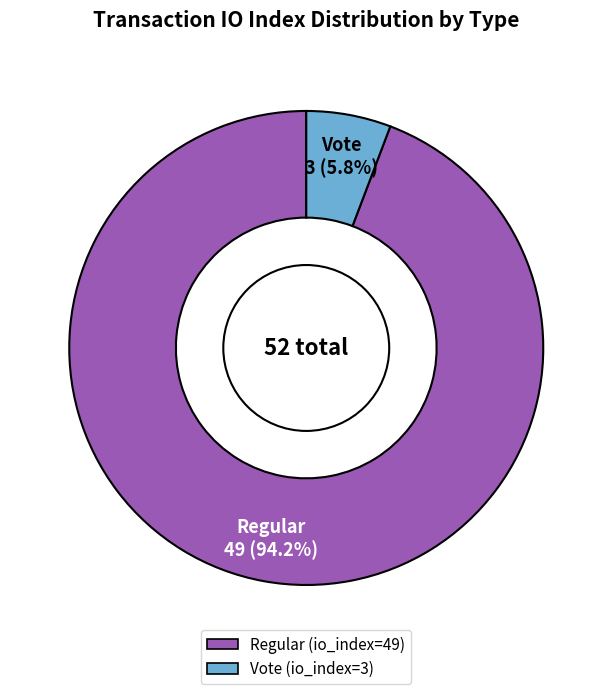

What percentage do Vote and Regular together represent?

100.0%